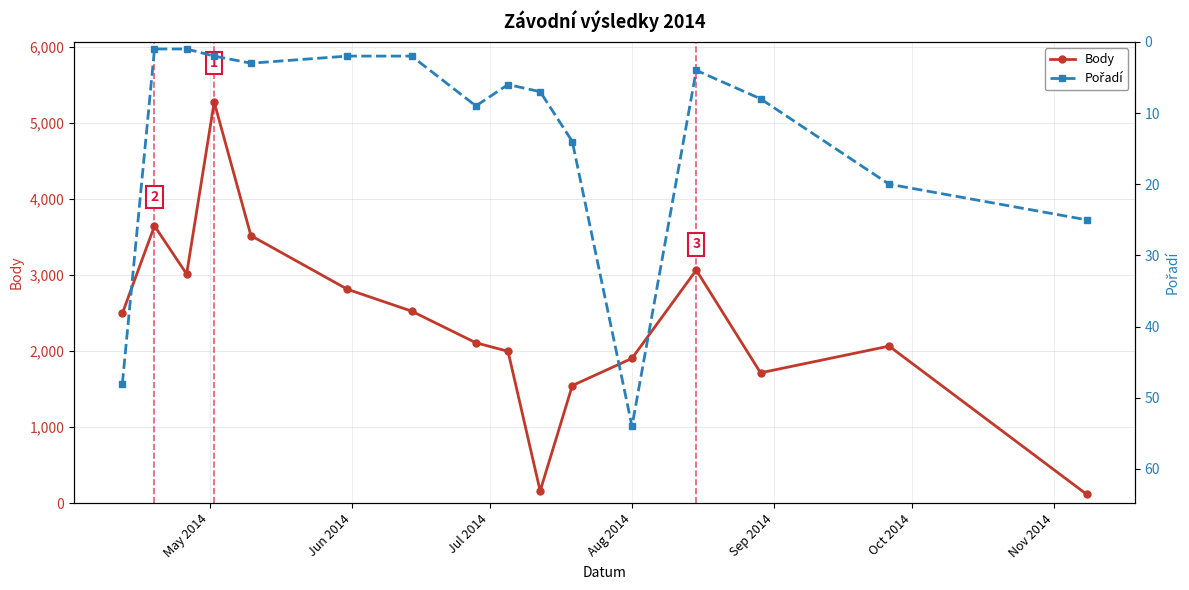

What is the value of the Body point at the 7th from the left?

2524